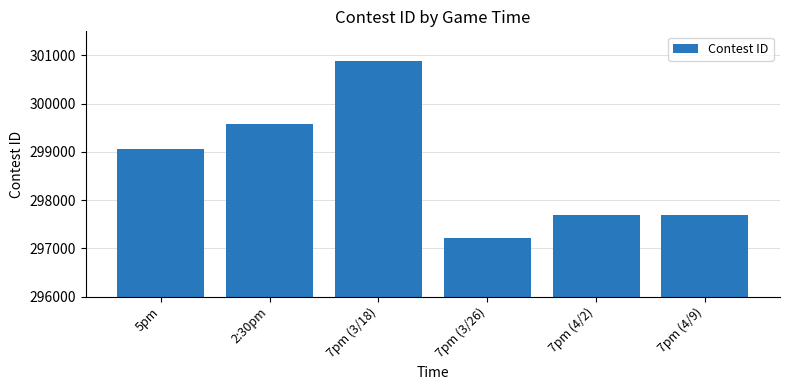

What is the maximum value shown in the chart?

300891